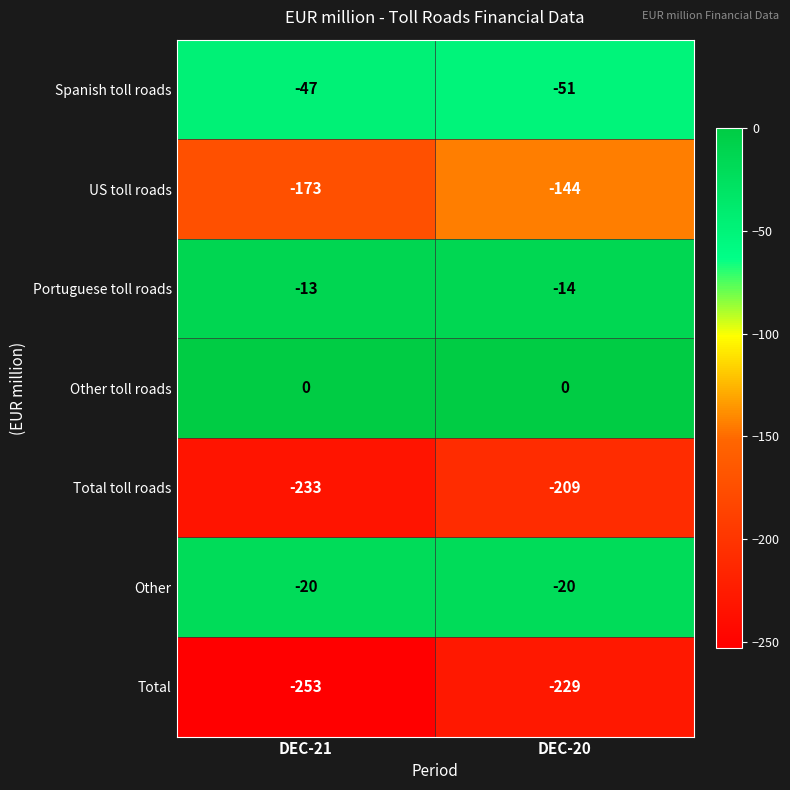

What is the total value across all series at DEC-21?

-739